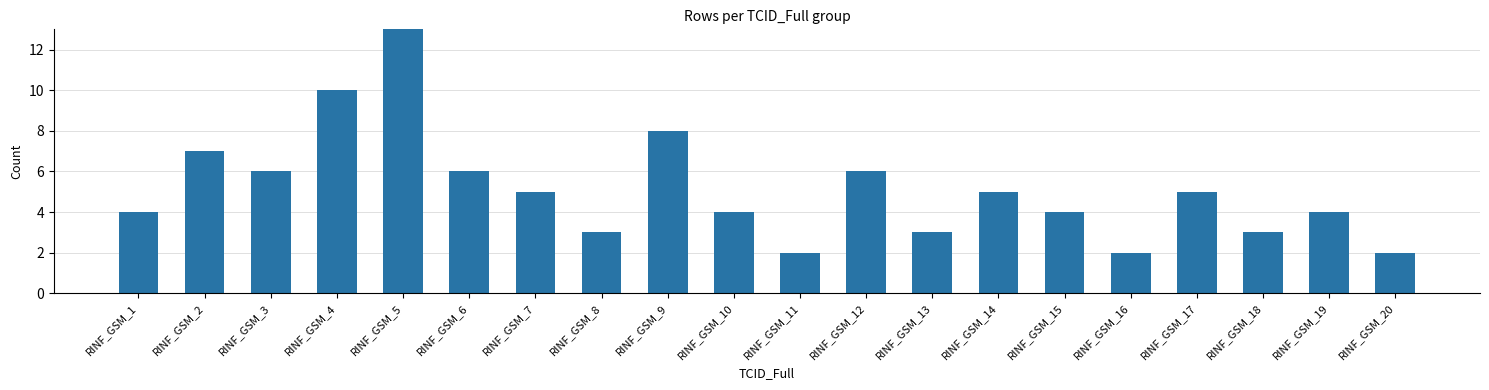

Reading right to left, list all the values displayed in this chart.

RINF_GSM_20=2	RINF_GSM_19=4	RINF_GSM_18=3	RINF_GSM_17=5	RINF_GSM_16=2	RINF_GSM_15=4	RINF_GSM_14=5	RINF_GSM_13=3	RINF_GSM_12=6	RINF_GSM_11=2	RINF_GSM_10=4	RINF_GSM_9=8	RINF_GSM_8=3	RINF_GSM_7=5	RINF_GSM_6=6	RINF_GSM_5=13	RINF_GSM_4=10	RINF_GSM_3=6	RINF_GSM_2=7	RINF_GSM_1=4